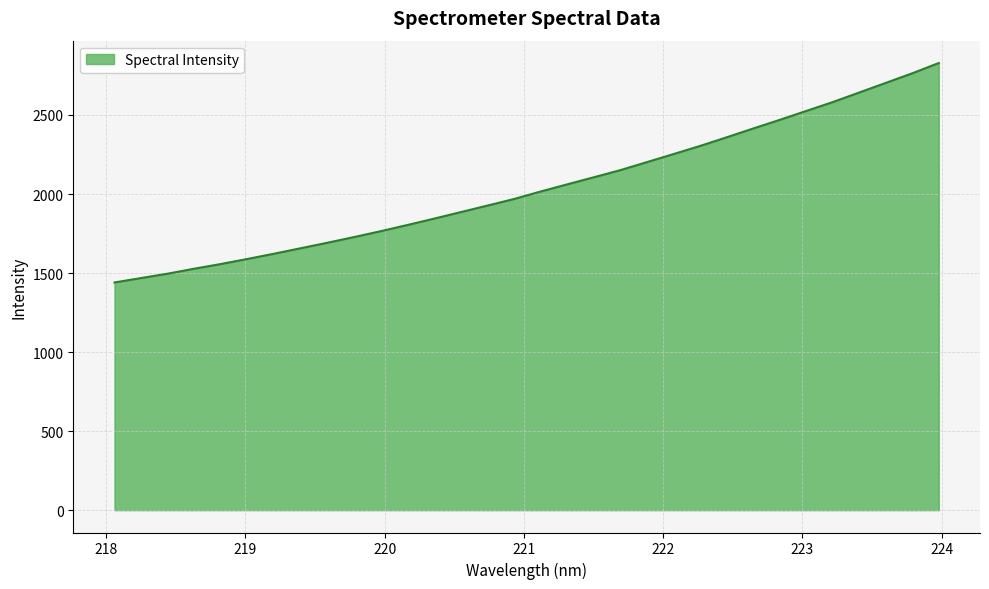

How many series are shown in this chart?

1